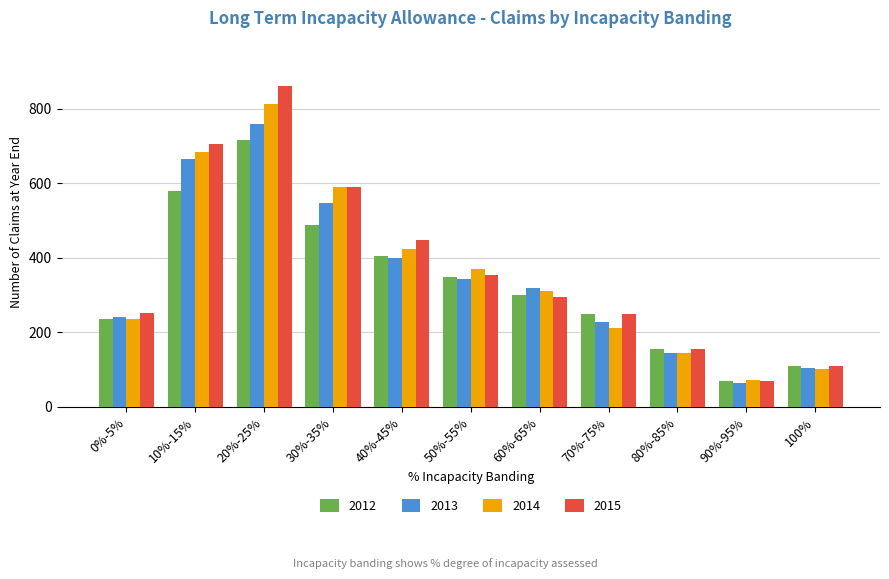

Is it true that 2014 equals 812 at 20%-25%?

True